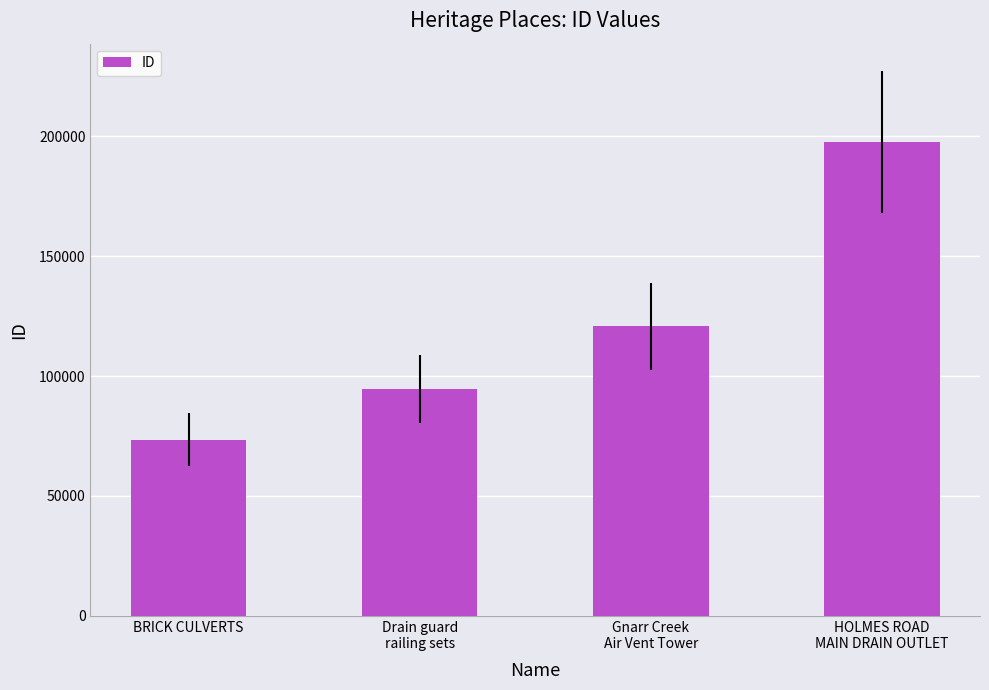

Does the chart contain any negative values?

No